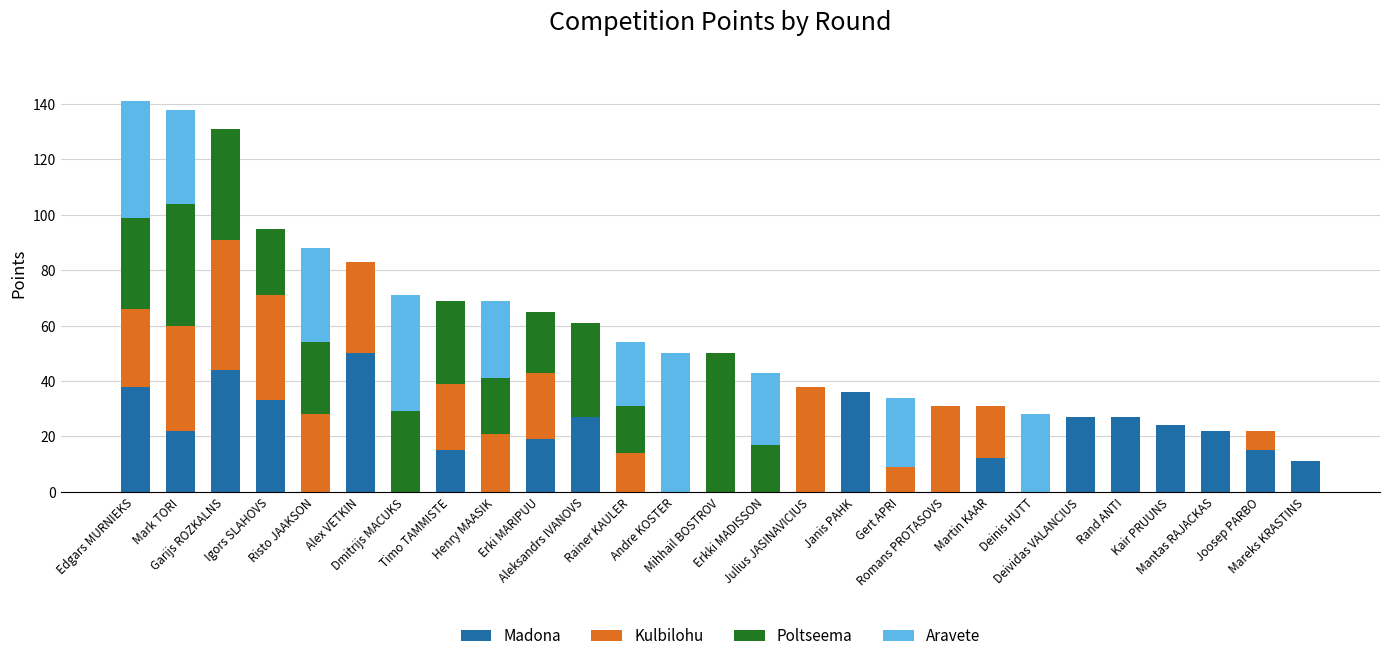

What is the maximum value for Madona?

50